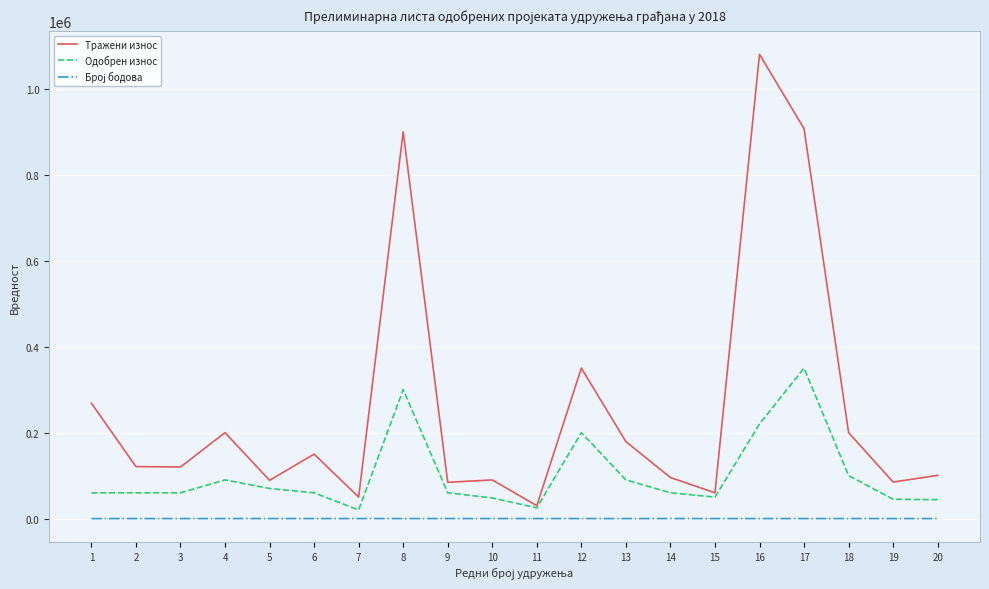

At how many categories does at least one series exceed 727015?

3